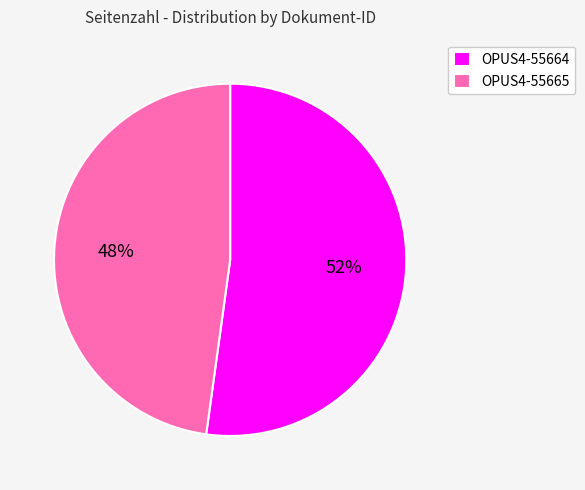

Is OPUS4-55664 the majority of the pie?

Yes